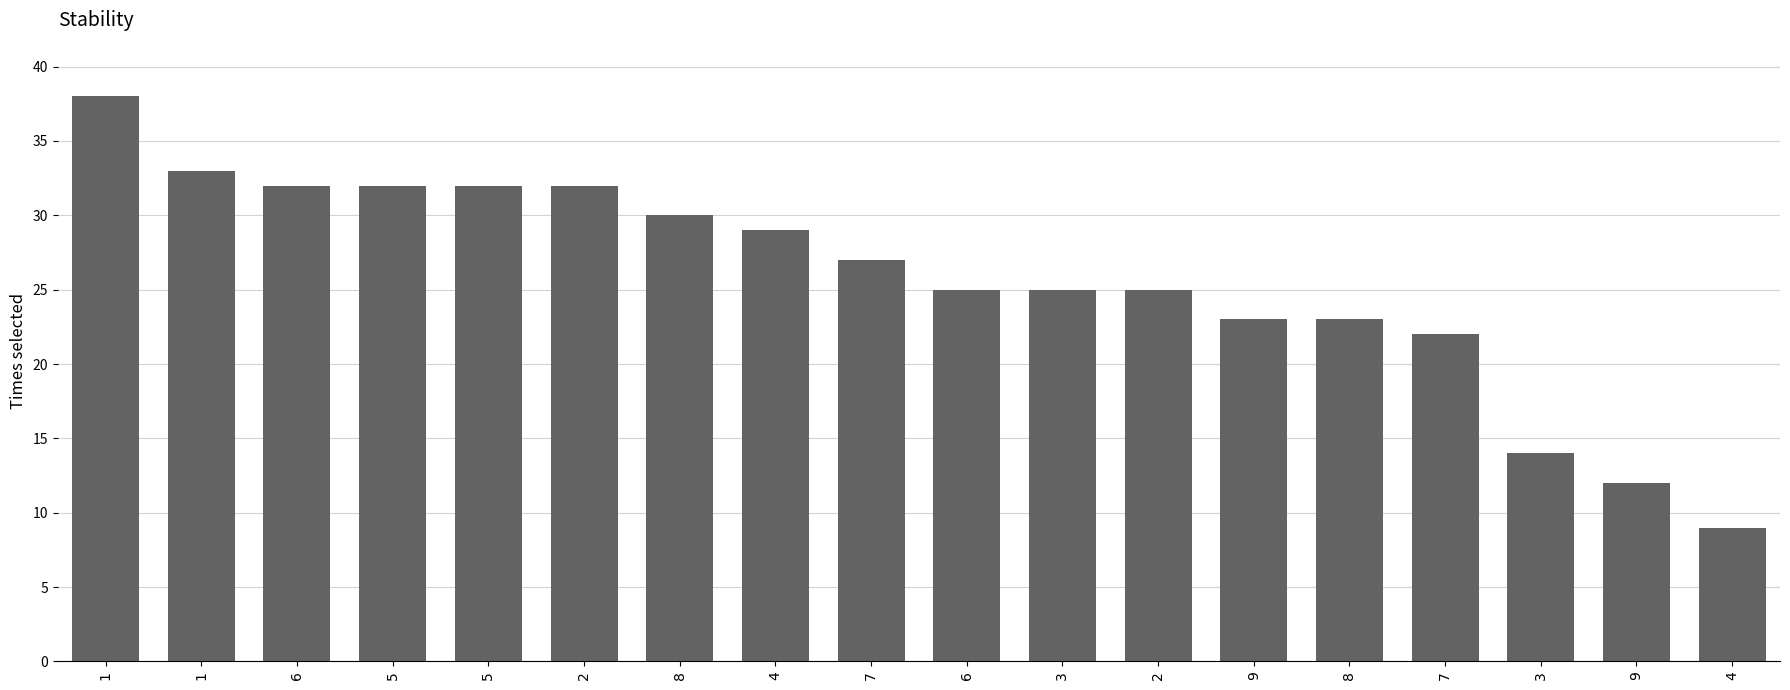

Approximately how many times larger is the value at 5 compared to 7?

1.2